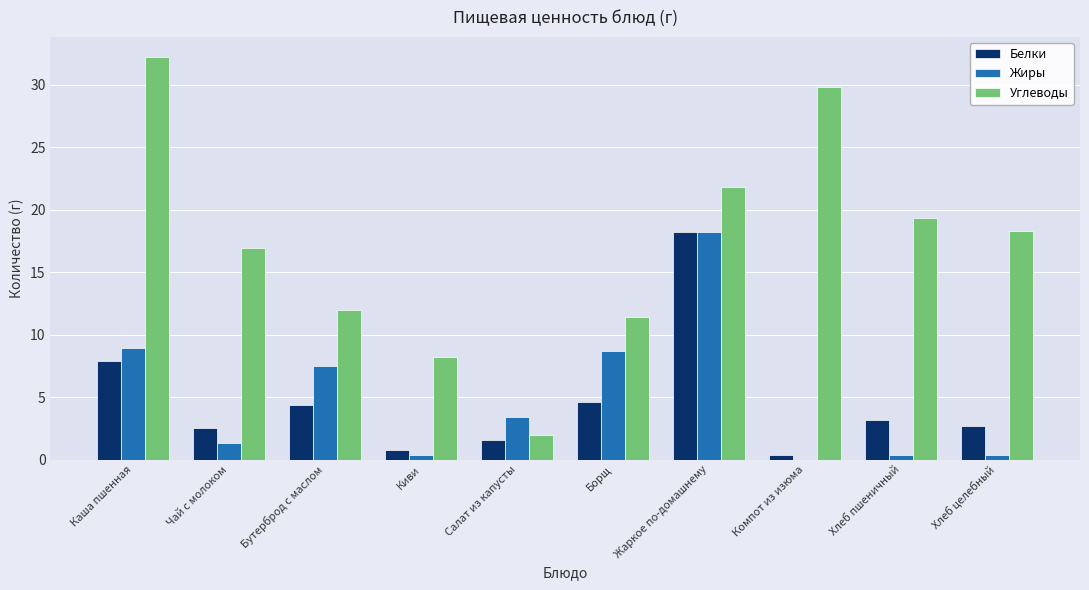

What is the sum of all Белки values?

46.2